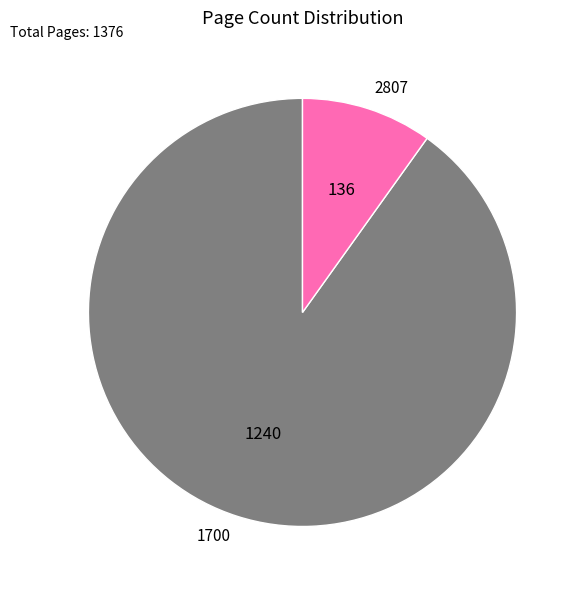

Is it true that 2807 is 10% of the pie?

True